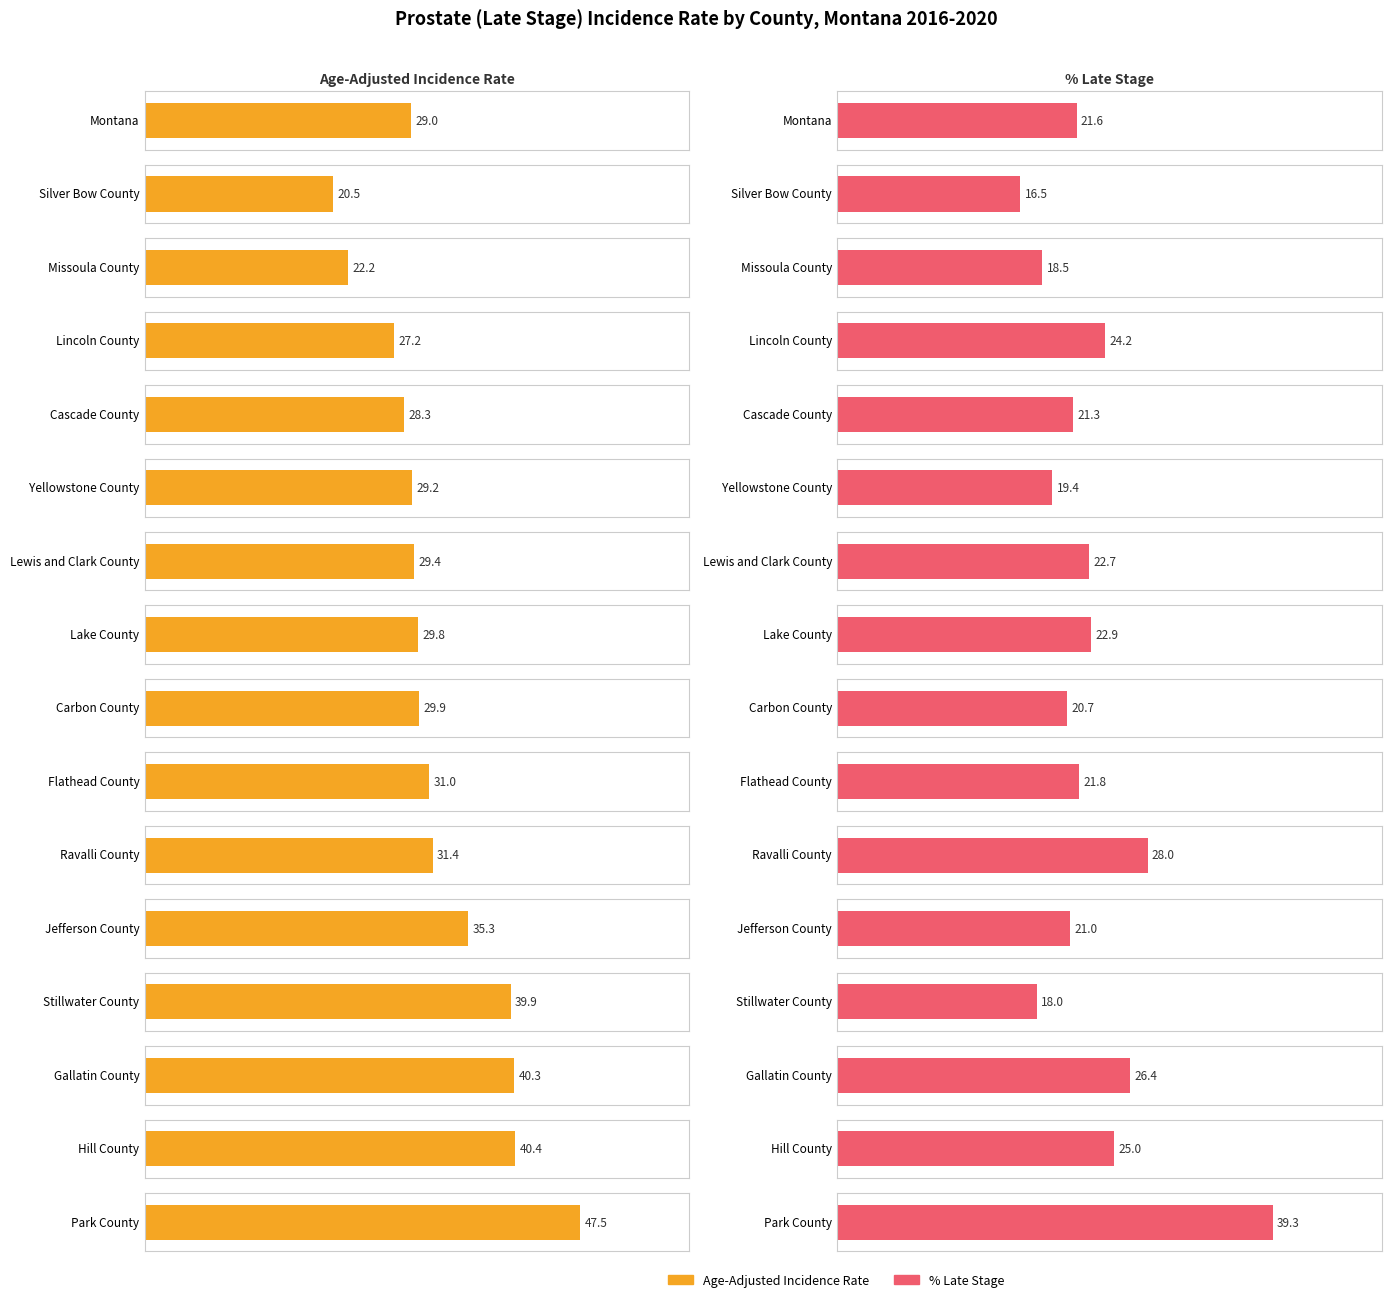

Which series has the largest total across all categories?

Age-Adjusted Incidence Rate